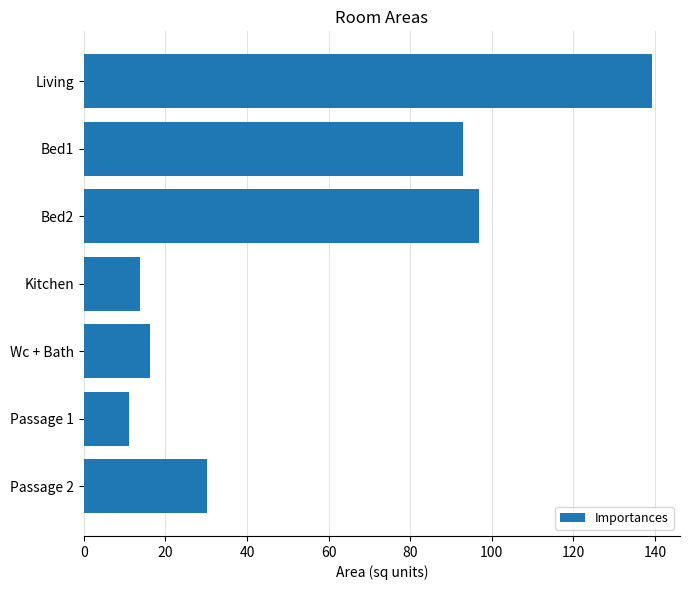

List the labels in order of value, smallest first.

Passage 1, Kitchen, Wc + Bath, Passage 2, Bed1, Bed2, Living